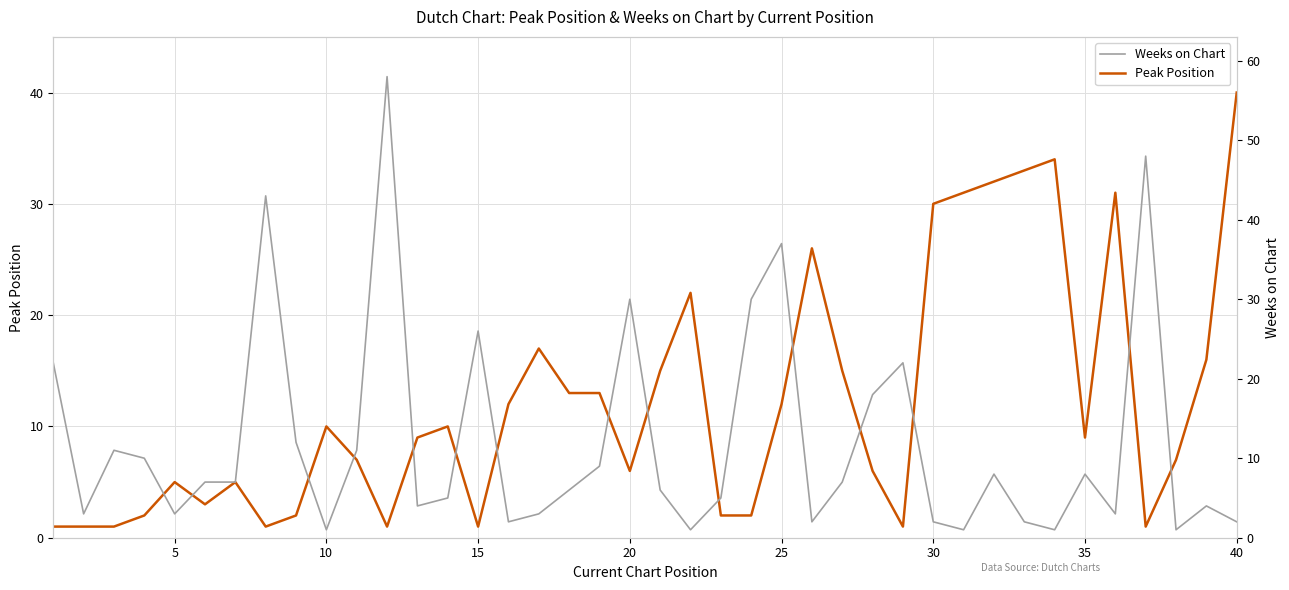

The Peak Position series shows 14 at 40. True or false?

False